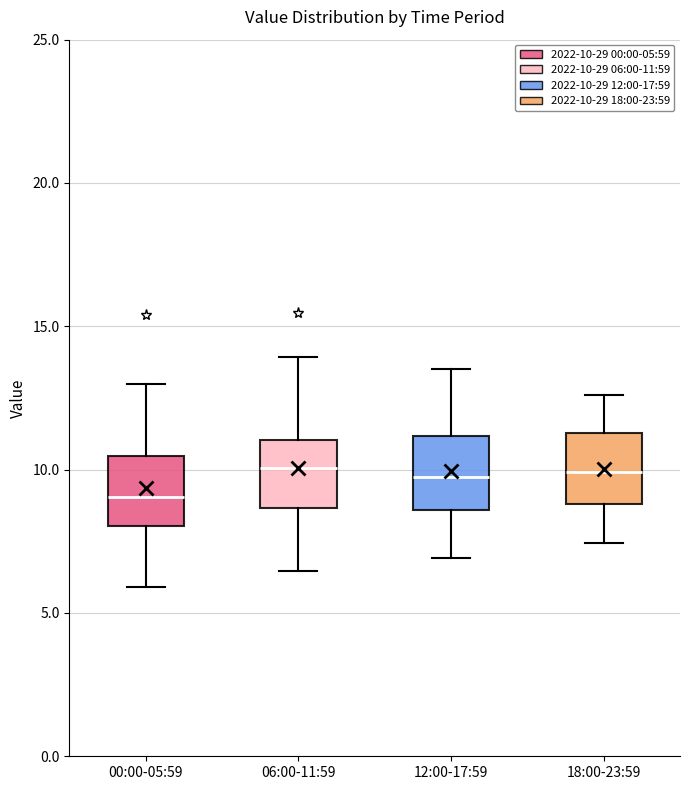

Where does the upper whisker of the box for 12:00-17:59 end on the y-axis? The values are not printed on the chart, so give them approximately, as read against the axis.

13.5